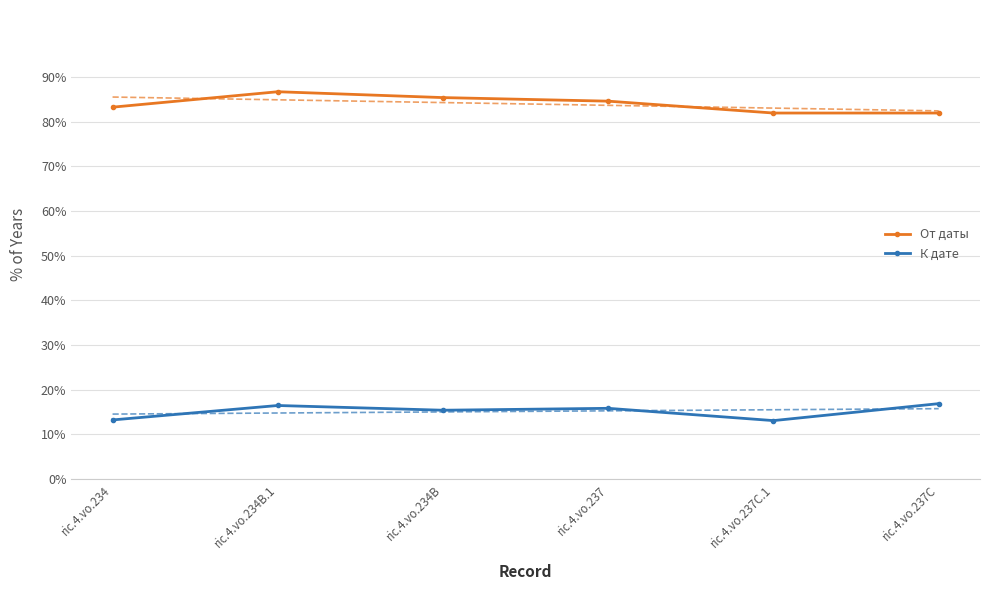

What is the highest value of the К дате series?

0.2